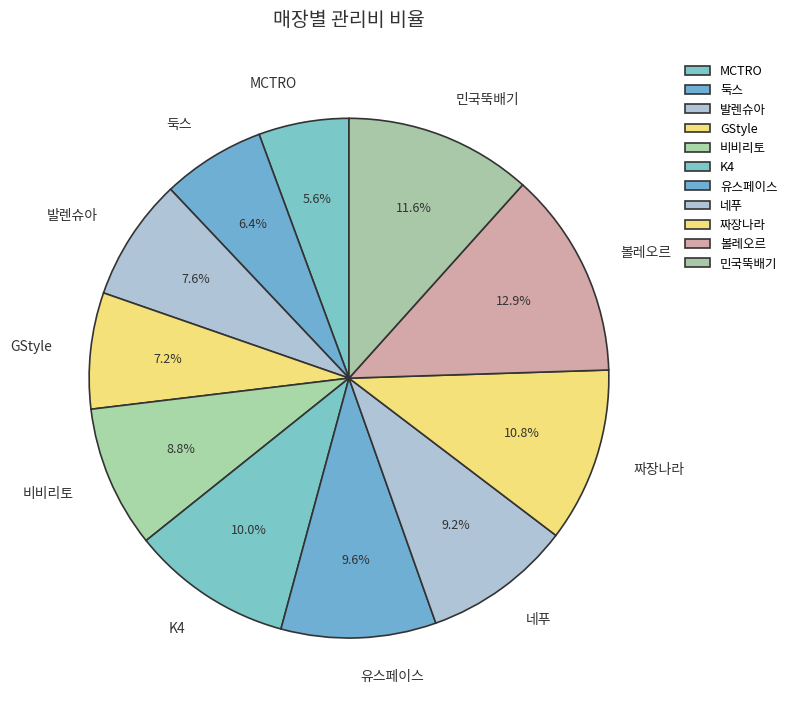

How many segments does this pie chart have?

11